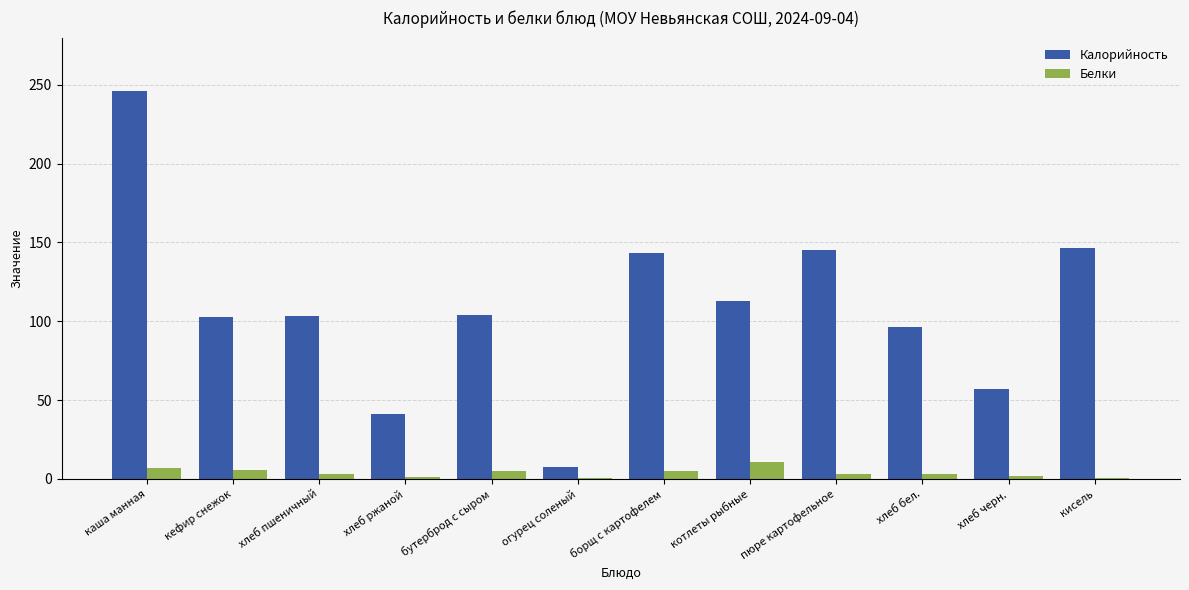

Does the chart contain stacked bars?

No